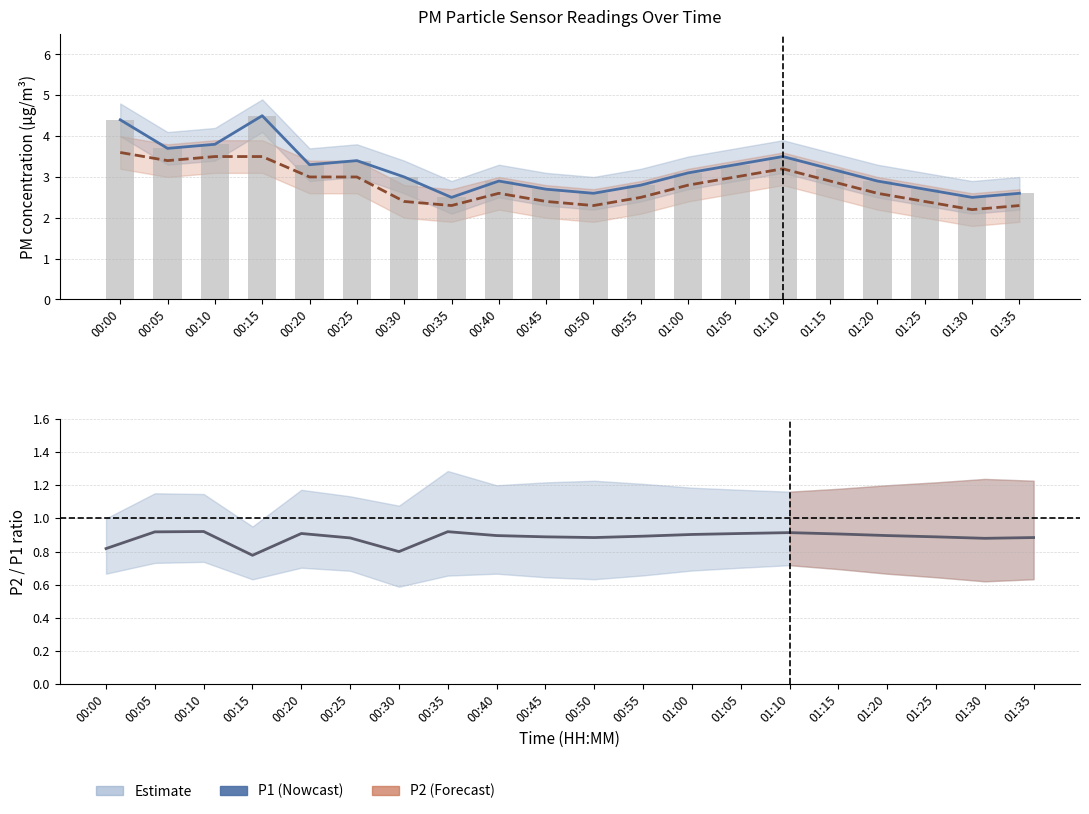

List the labels in order of P1 (raw) value, largest first.

00:15, 00:00, 00:10, 00:05, 01:10, 00:25, 00:20, 01:05, 01:15, 01:00, 00:30, 00:40, 01:20, 00:55, 00:45, 01:25, 00:50, 01:35, 00:35, 01:30